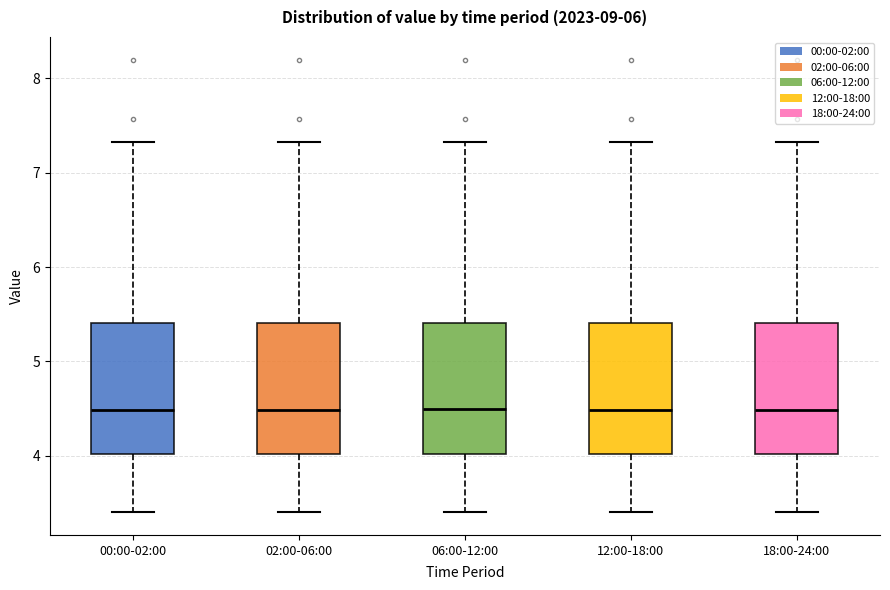

Reading left to right, transcribe this box plot: for each box, give where its median line is, the range the box spans, and where its two whiskers end, as read against the y-axis. The values are not printed on the chart, so give them approximately, as read against the axis.

00:00-02:00: median 4.5, box 4.0 to 5.4, whiskers 3.4 to 7.3
02:00-06:00: median 4.5, box 4.0 to 5.4, whiskers 3.4 to 7.3
06:00-12:00: median 4.5, box 4.0 to 5.4, whiskers 3.4 to 7.3
12:00-18:00: median 4.5, box 4.0 to 5.4, whiskers 3.4 to 7.3
18:00-24:00: median 4.5, box 4.0 to 5.4, whiskers 3.4 to 7.3